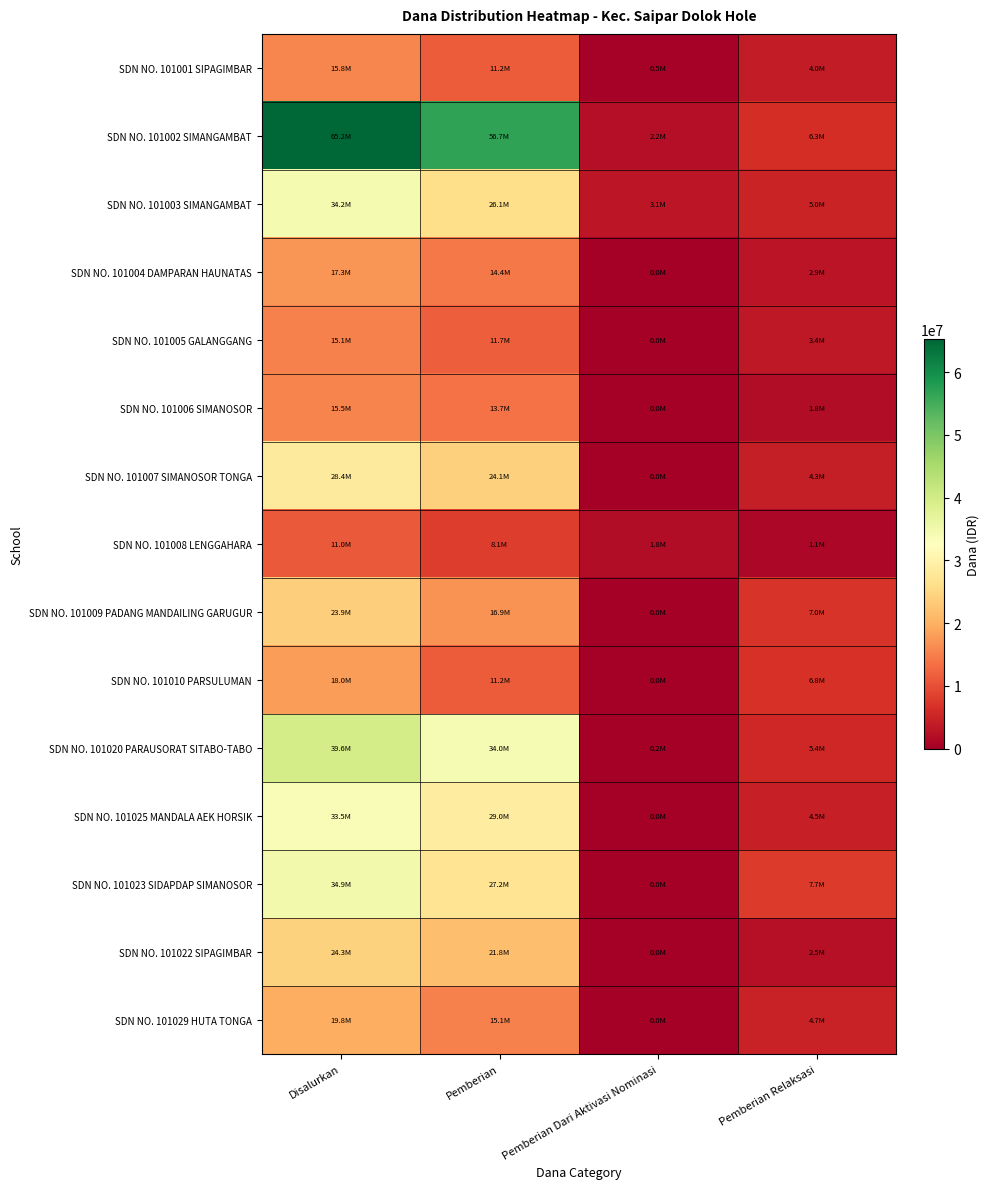

Reading left to right, transcribe all the data shown in this chart.

SDN NO. 101001 SIPAGIMBAR: Disalurkan=15750000	Pemberian=11250000	Pemberian Dari Aktivasi Nominasi=450000	Pemberian Relaksasi=4050000
SDN NO. 101002 SIMANGAMBAT: Disalurkan=65250000	Pemberian=56700000	Pemberian Dari Aktivasi Nominasi=2250000	Pemberian Relaksasi=6300000
SDN NO. 101003 SIMANGAMBAT: Disalurkan=34200000	Pemberian=26100000	Pemberian Dari Aktivasi Nominasi=3150000	Pemberian Relaksasi=4950000
SDN NO. 101004 DAMPARAN HAUNATAS: Disalurkan=17325000	Pemberian=14400000	Pemberian Dari Aktivasi Nominasi=0	Pemberian Relaksasi=2925000
SDN NO. 101005 GALANGGANG: Disalurkan=15075000	Pemberian=11700000	Pemberian Dari Aktivasi Nominasi=0	Pemberian Relaksasi=3375000
SDN NO. 101006 SIMANOSOR: Disalurkan=15525000	Pemberian=13725000	Pemberian Dari Aktivasi Nominasi=0	Pemberian Relaksasi=1800000
SDN NO. 101007 SIMANOSOR TONGA: Disalurkan=28350000	Pemberian=24075000	Pemberian Dari Aktivasi Nominasi=0	Pemberian Relaksasi=4275000
SDN NO. 101008 LENGGAHARA: Disalurkan=11025000	Pemberian=8100000	Pemberian Dari Aktivasi Nominasi=1800000	Pemberian Relaksasi=1125000
SDN NO. 101009 PADANG MANDAILING GARUGUR: Disalurkan=23850000	Pemberian=16875000	Pemberian Dari Aktivasi Nominasi=0	Pemberian Relaksasi=6975000
SDN NO. 101010 PARSULUMAN: Disalurkan=18000000	Pemberian=11250000	Pemberian Dari Aktivasi Nominasi=0	Pemberian Relaksasi=6750000
SDN NO. 101020 PARAUSORAT SITABO-TABO: Disalurkan=39600000	Pemberian=33975000	Pemberian Dari Aktivasi Nominasi=225000	Pemberian Relaksasi=5400000
SDN NO. 101025 MANDALA AEK HORSIK: Disalurkan=33525000	Pemberian=29025000	Pemberian Dari Aktivasi Nominasi=0	Pemberian Relaksasi=4500000
SDN NO. 101023 SIDAPDAP SIMANOSOR: Disalurkan=34875000	Pemberian=27225000	Pemberian Dari Aktivasi Nominasi=0	Pemberian Relaksasi=7650000
SDN NO. 101022 SIPAGIMBAR: Disalurkan=24300000	Pemberian=21825000	Pemberian Dari Aktivasi Nominasi=0	Pemberian Relaksasi=2475000
SDN NO. 101029 HUTA TONGA: Disalurkan=19800000	Pemberian=15075000	Pemberian Dari Aktivasi Nominasi=0	Pemberian Relaksasi=4725000